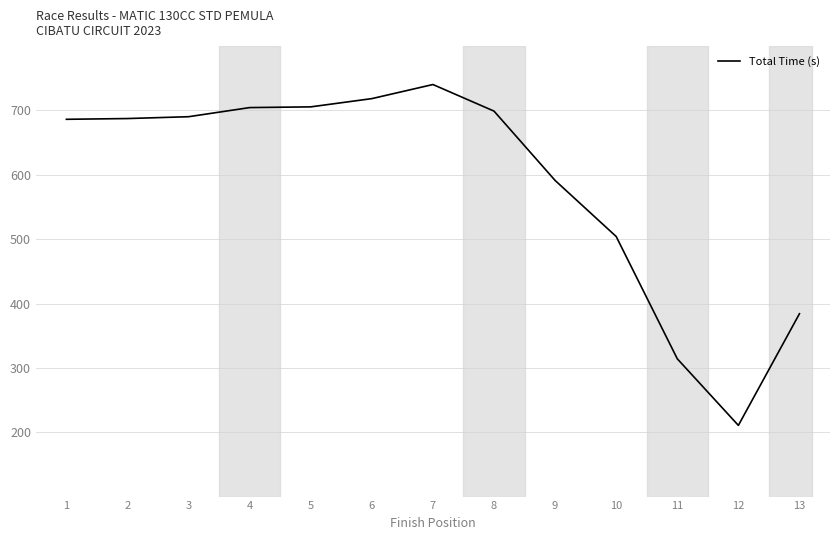

True or false: the data shows 740.3 at 7.

True